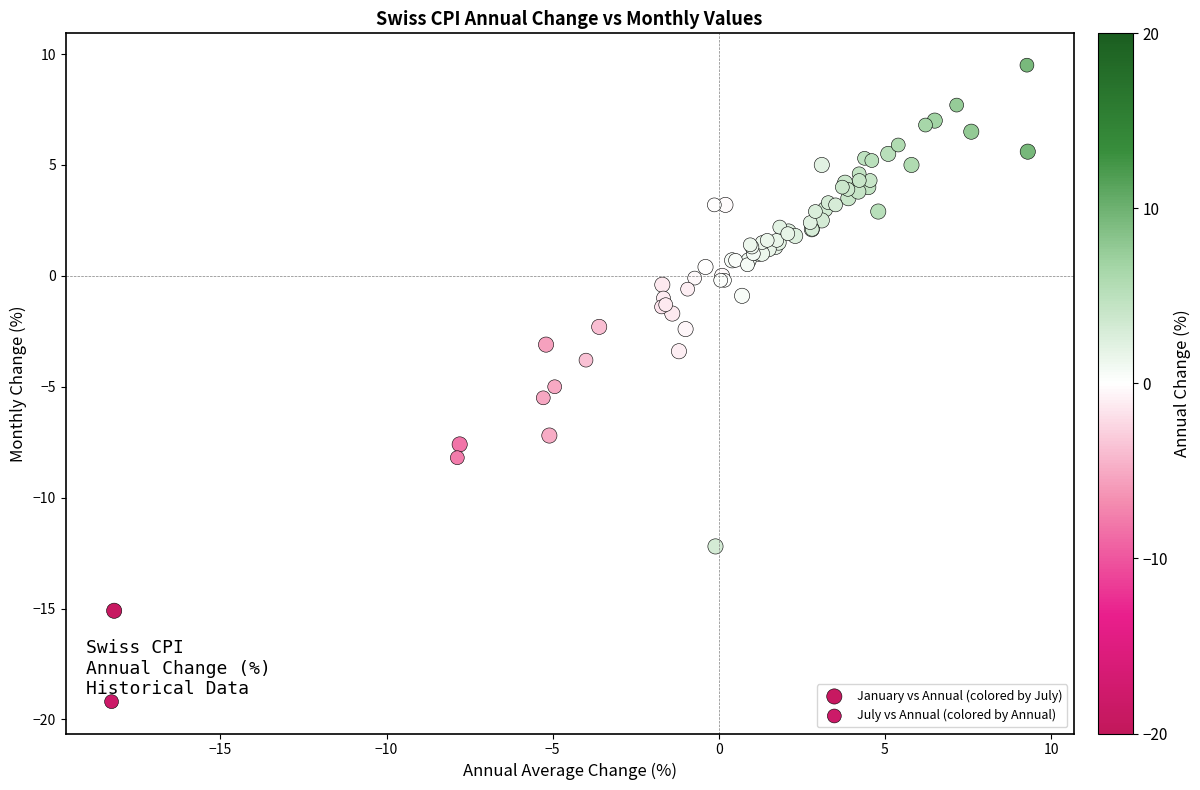

Which series reaches the maximum Y coordinate?

July vs Annual (colored by Annual)